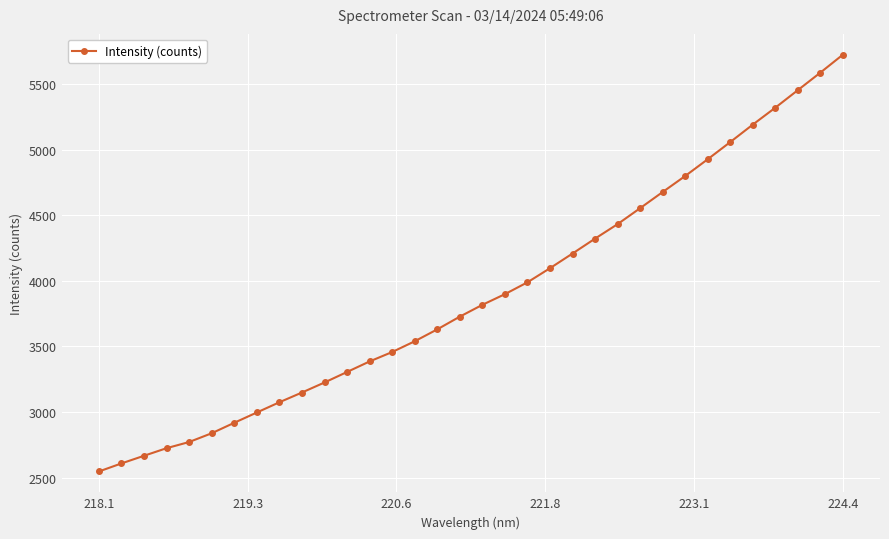

What is the average value?

3900.8